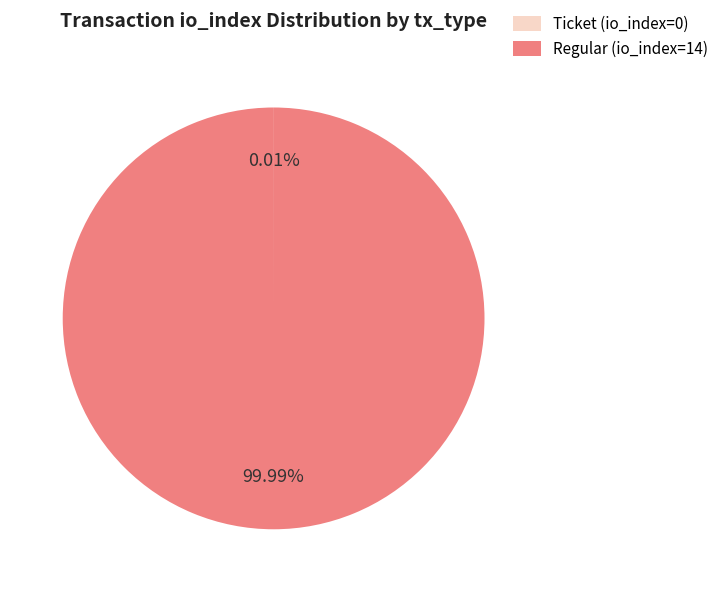

Is there a majority slice in this chart?

Yes